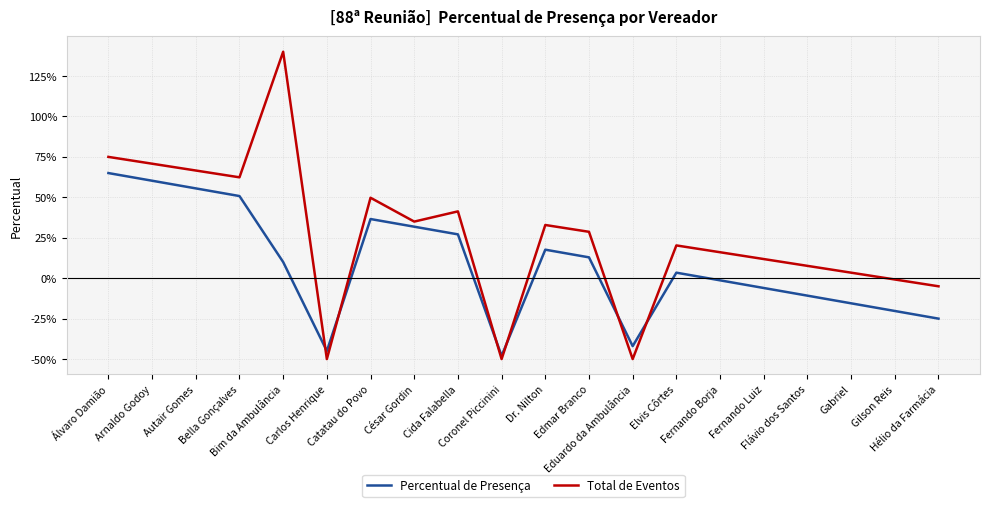

List the series in order of their peak value, highest first.

Total de Eventos, Percentual de Presença